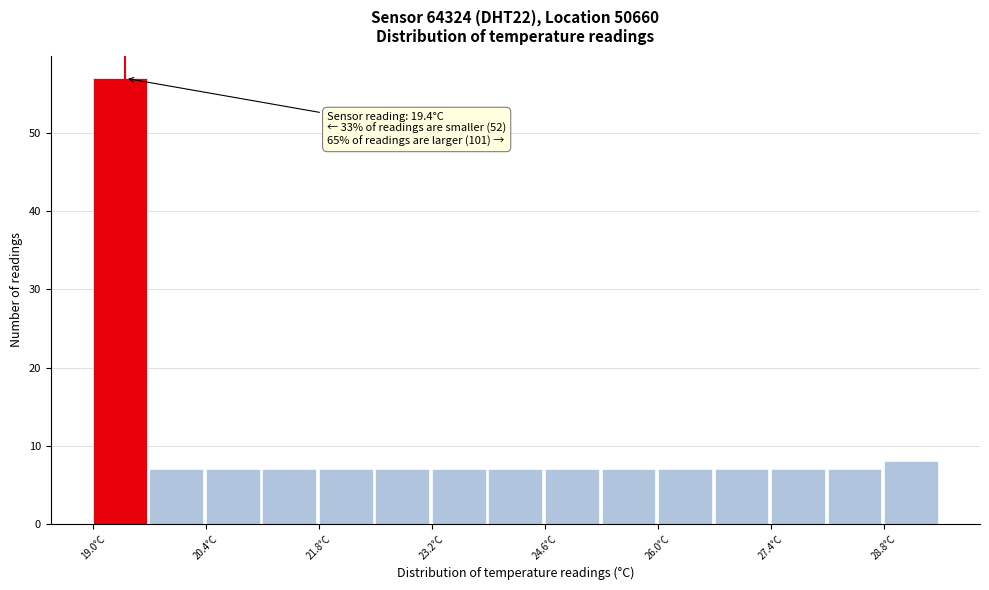

Read against the x-axis, roughly where is the centre of the tallest bar?

19.4